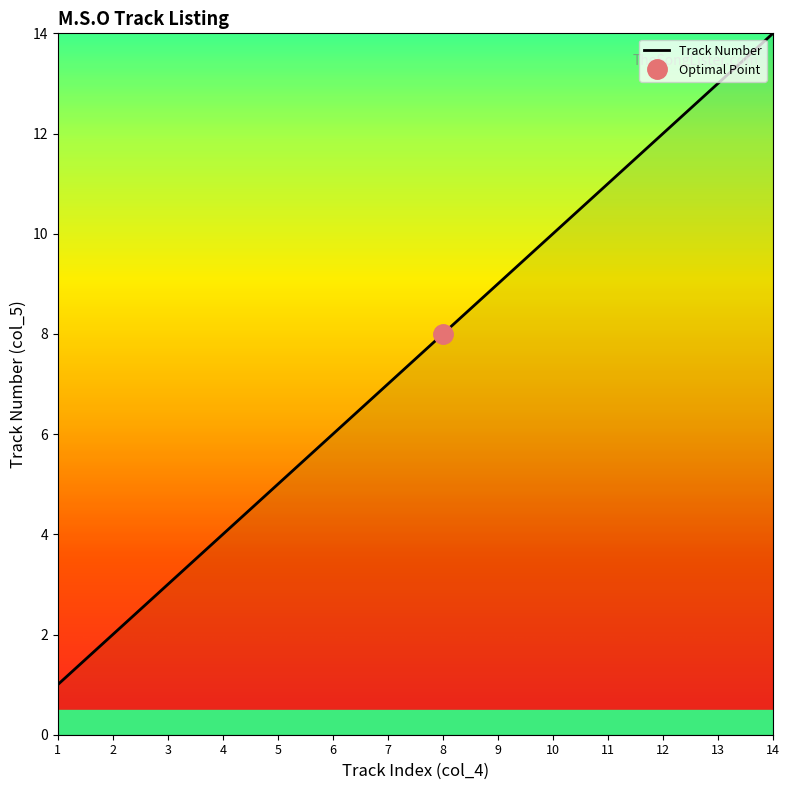

True or false: the data shows 3 at 3.

True